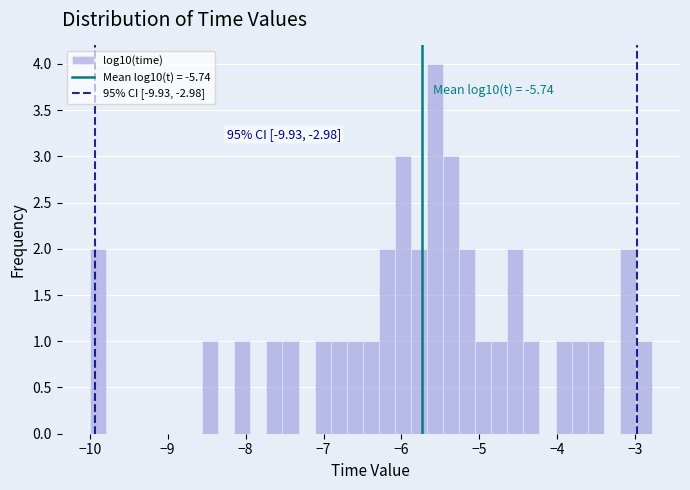

Read against the x-axis, roughly where is the centre of the tallest bar?

-5.6